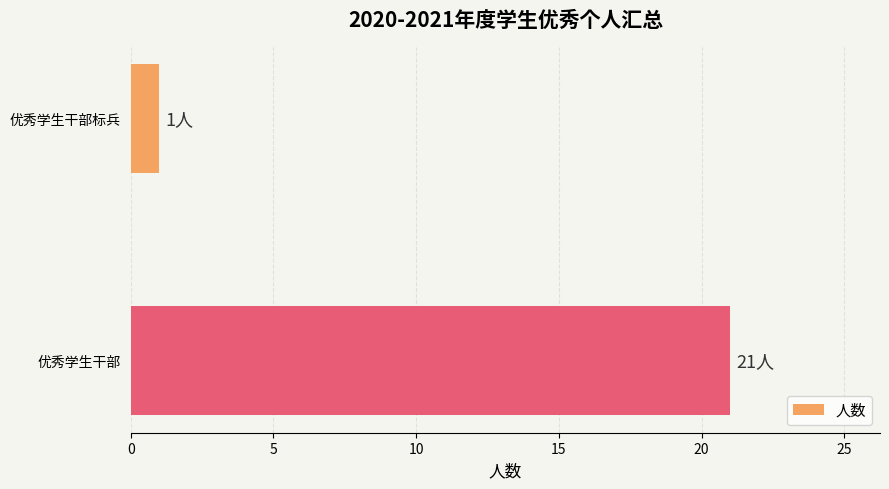

What is the average value?

11